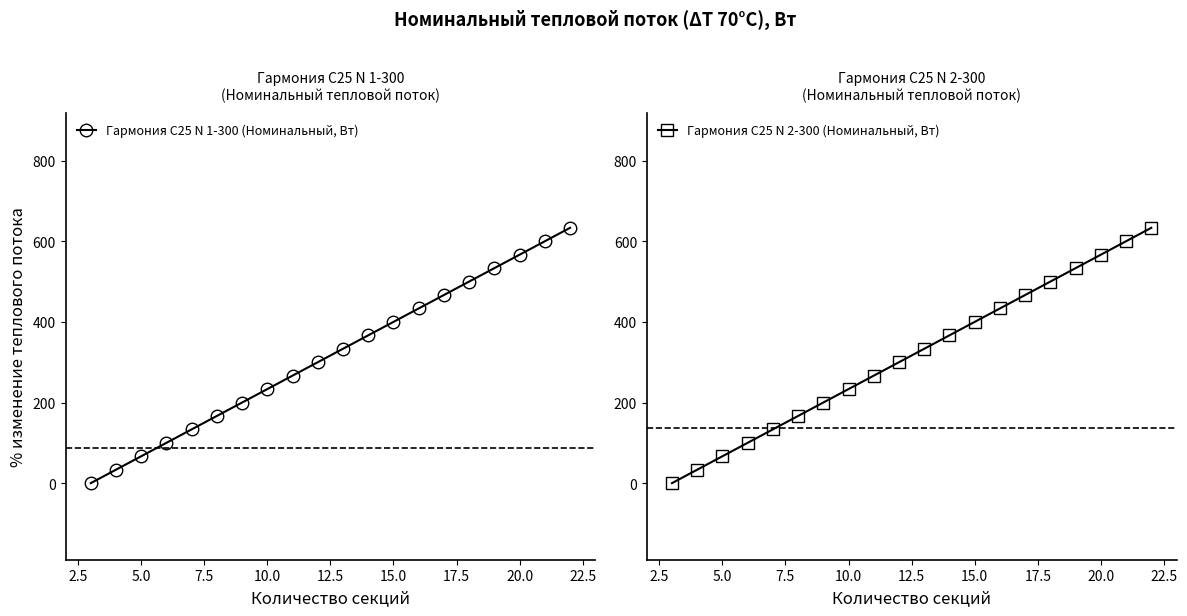

Which series has the largest total across all categories?

Гармония С25 N 1-300 (Номинальный, Вт)